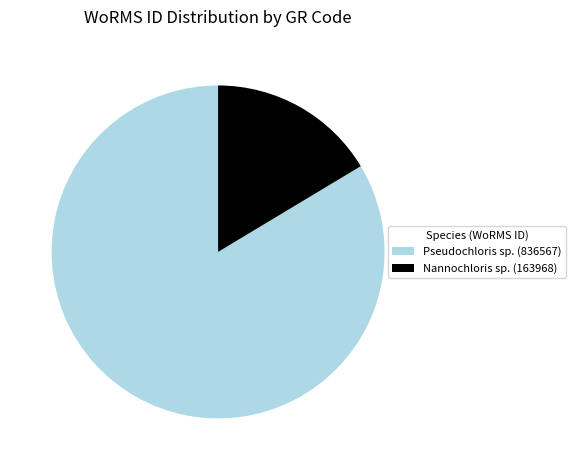

Is there a majority slice in this chart?

Yes